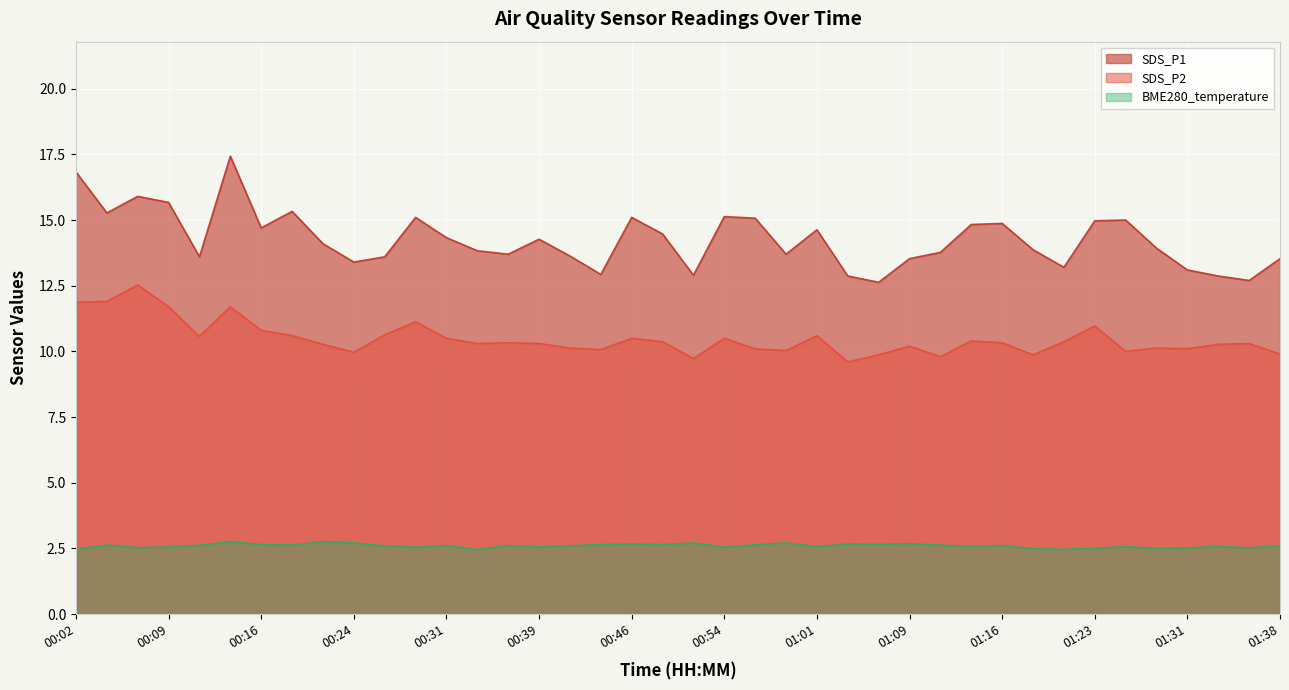

Reading right to left, transcribe all the data shown in this chart.

SDS_P1: 01:38=13.5	01:36=12.7	01:33=12.9	01:31=13.1	01:28=13.9	01:26=15.0	01:23=15.0	01:21=13.2	01:19=13.9	01:16=14.9	01:14=14.8	01:11=13.8	01:09=13.5	01:06=12.6	01:04=12.9	01:01=14.6	00:59=13.7	00:56=15.1	00:54=15.1	00:51=12.9	00:49=14.5	00:46=15.1	00:44=12.9	00:41=13.6	00:39=14.3	00:36=13.7	00:34=13.8	00:31=14.3	00:29=15.1	00:26=13.6	00:24=13.4	00:21=14.1	00:19=15.3	00:16=14.7	00:14=17.4	00:12=13.6	00:09=15.7	00:07=15.9	00:04=15.3	00:02=16.8
SDS_P2: 01:38=9.9	01:36=10.3	01:33=10.3	01:31=10.1	01:28=10.1	01:26=10.0	01:23=11.0	01:21=10.4	01:19=9.9	01:16=10.3	01:14=10.4	01:11=9.8	01:09=10.2	01:06=9.9	01:04=9.6	01:01=10.6	00:59=10.0	00:56=10.1	00:54=10.5	00:51=9.7	00:49=10.4	00:46=10.5	00:44=10.1	00:41=10.1	00:39=10.3	00:36=10.3	00:34=10.3	00:31=10.5	00:29=11.1	00:26=10.6	00:24=10.0	00:21=10.3	00:19=10.6	00:16=10.8	00:14=11.7	00:12=10.6	00:09=11.7	00:07=12.5	00:04=11.9	00:02=11.9
BME280_temperature: 01:38=2.6	01:36=2.5	01:33=2.6	01:31=2.5	01:28=2.5	01:26=2.6	01:23=2.5	01:21=2.5	01:19=2.5	01:16=2.6	01:14=2.6	01:11=2.6	01:09=2.7	01:06=2.7	01:04=2.7	01:01=2.6	00:59=2.7	00:56=2.6	00:54=2.5	00:51=2.7	00:49=2.6	00:46=2.7	00:44=2.6	00:41=2.6	00:39=2.6	00:36=2.6	00:34=2.5	00:31=2.6	00:29=2.5	00:26=2.6	00:24=2.7	00:21=2.8	00:19=2.6	00:16=2.6	00:14=2.8	00:12=2.6	00:09=2.6	00:07=2.5	00:04=2.6	00:02=2.5